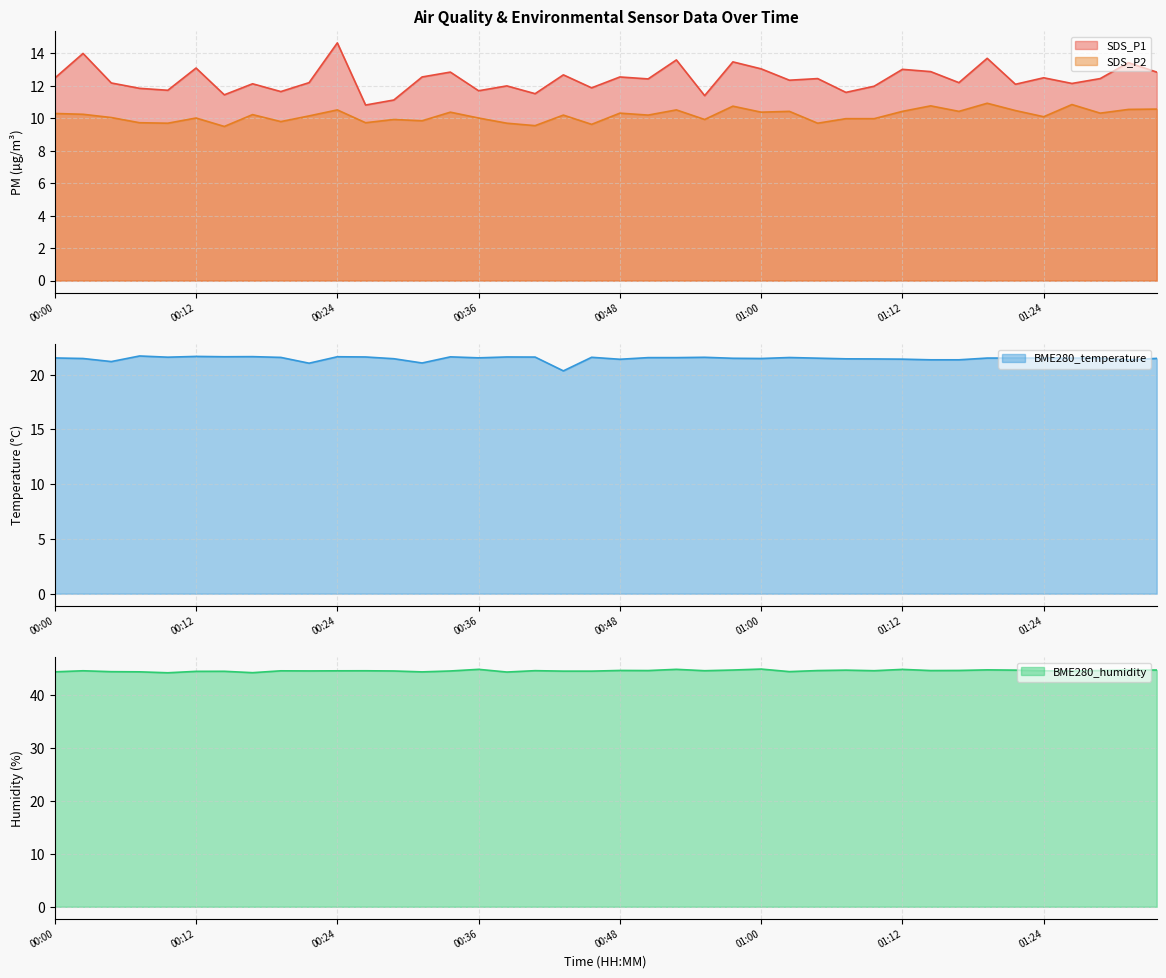

What is the label of the 9th point from the left?

00:19